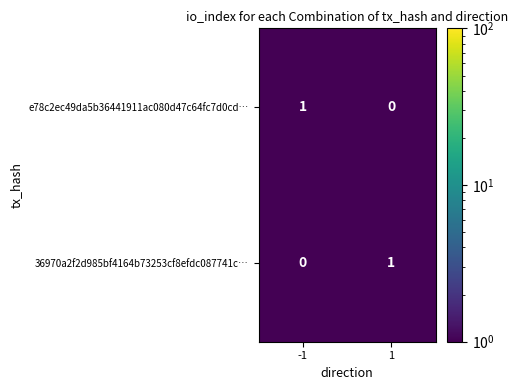

The value of 36970a2f2d985bf4164b73253cf8efdc087741c… at 1 is 1. True or false?

True